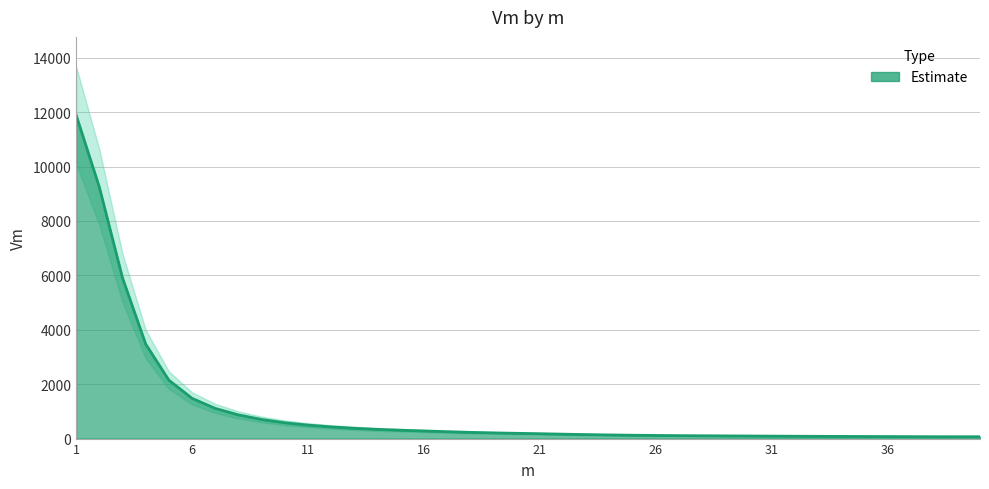

What is the value of the 26th point from the left?

111